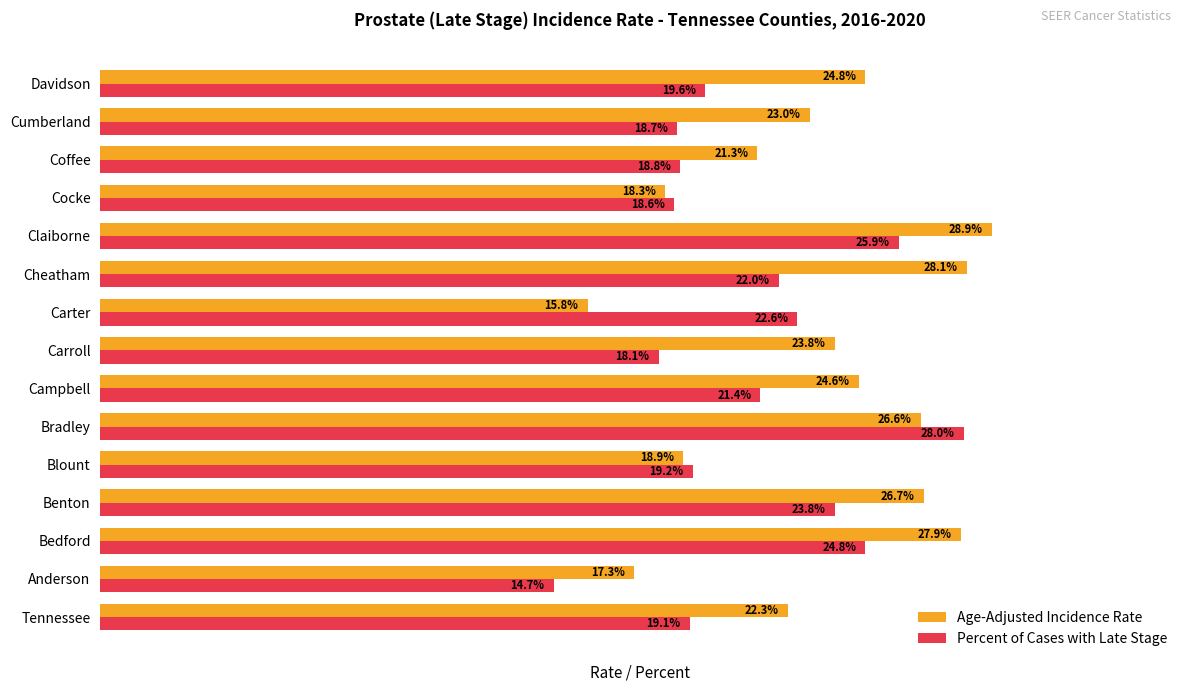

At which label is Age-Adjusted Incidence Rate closest to 22?

Tennessee